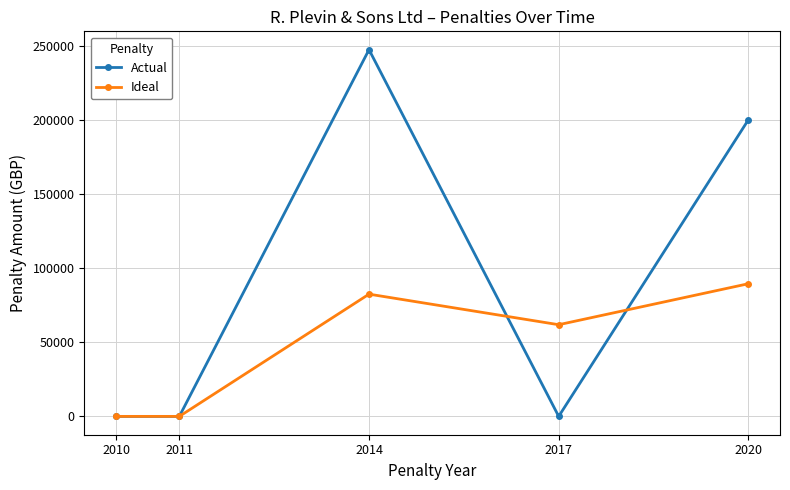

The value of Ideal at 2010 is 0.0. True or false?

True